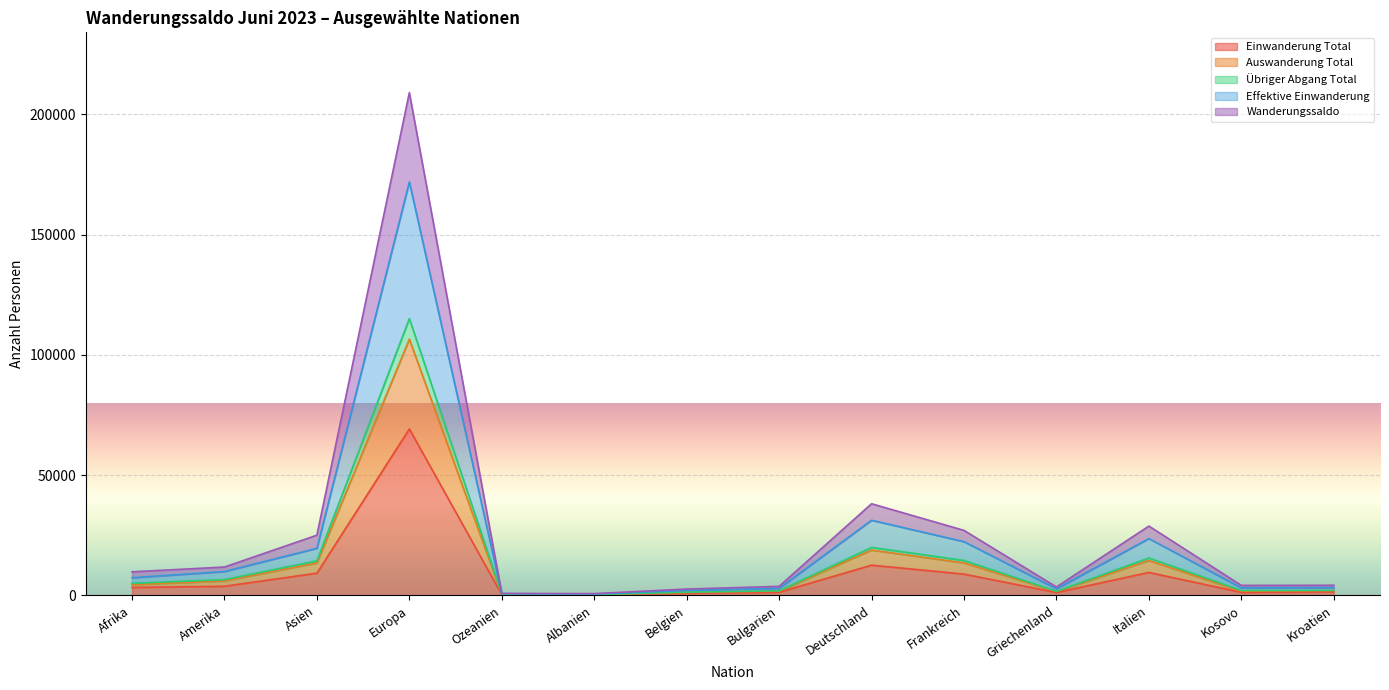

What are all the series names shown in the legend?

Einwanderung Total, Auswanderung Total, Übriger Abgang Total, Effektive Einwanderung, Wanderungssaldo